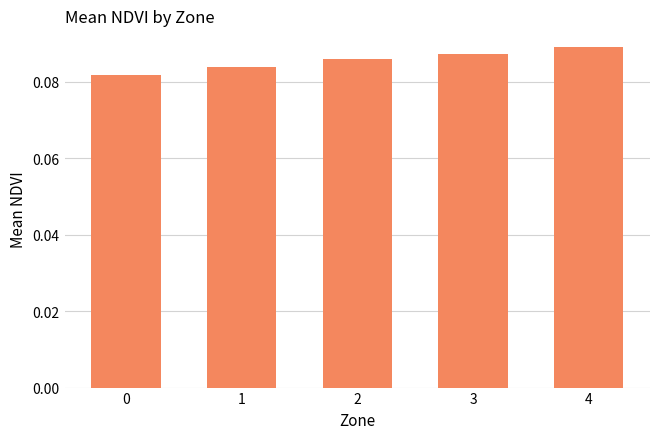

Between 1 and 3, which is larger?

3